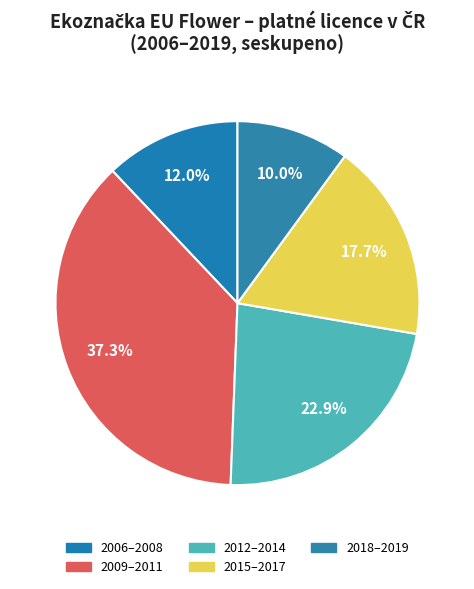

How many segments does this pie chart have?

5